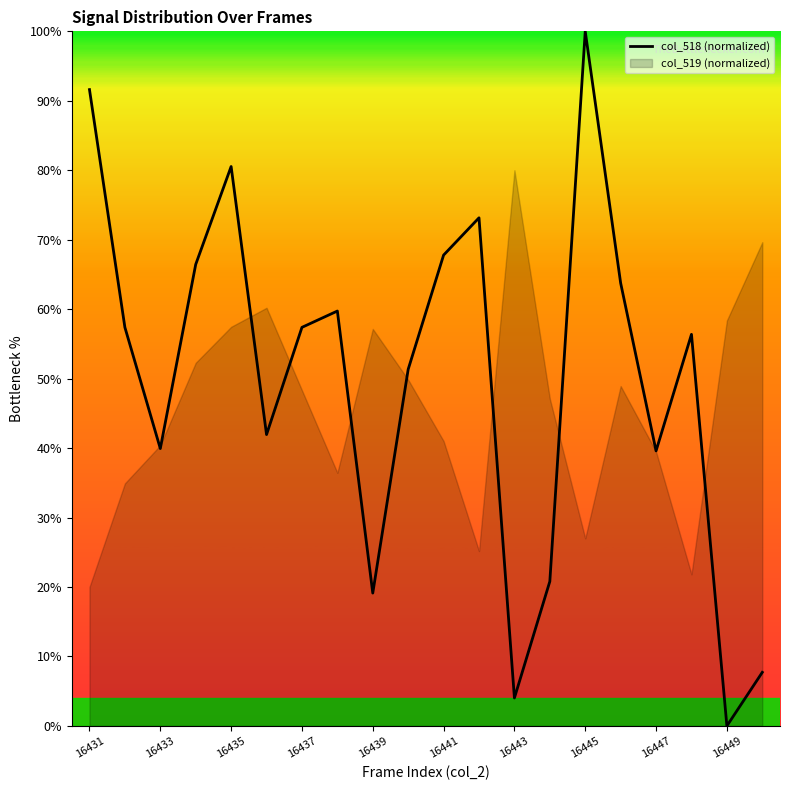

What is the difference between the second highest and second lowest values?

87.6